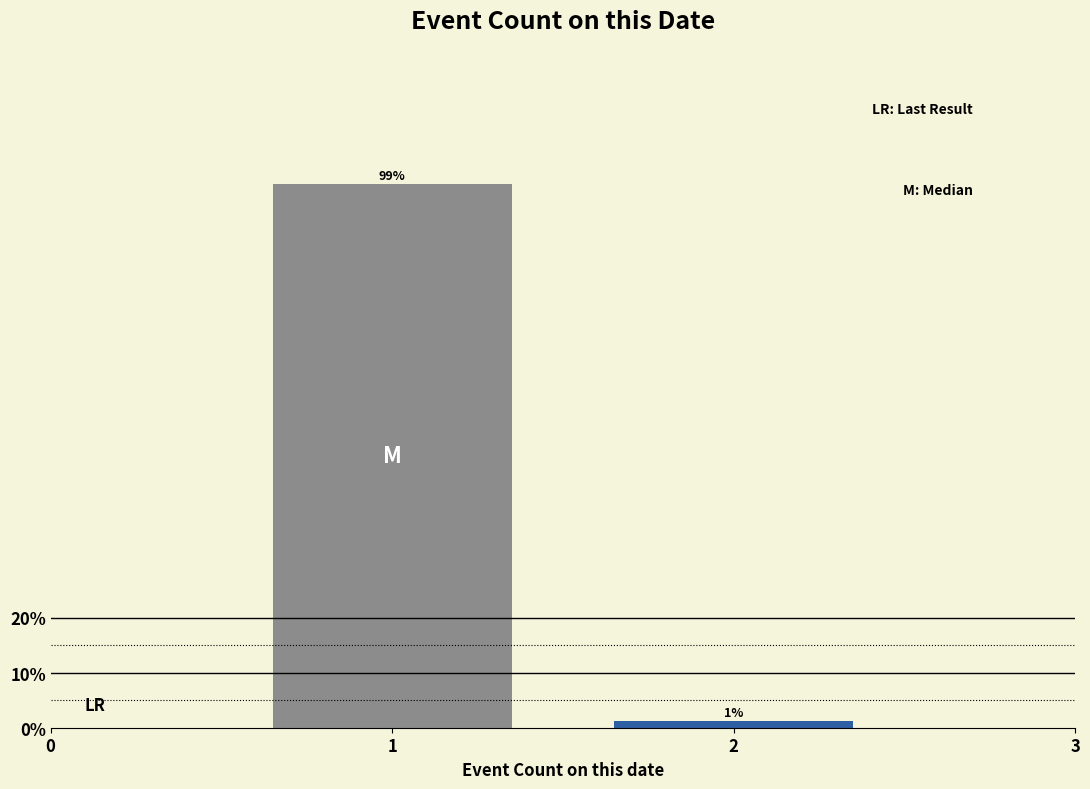

What is the approximate value at 1?

98.8